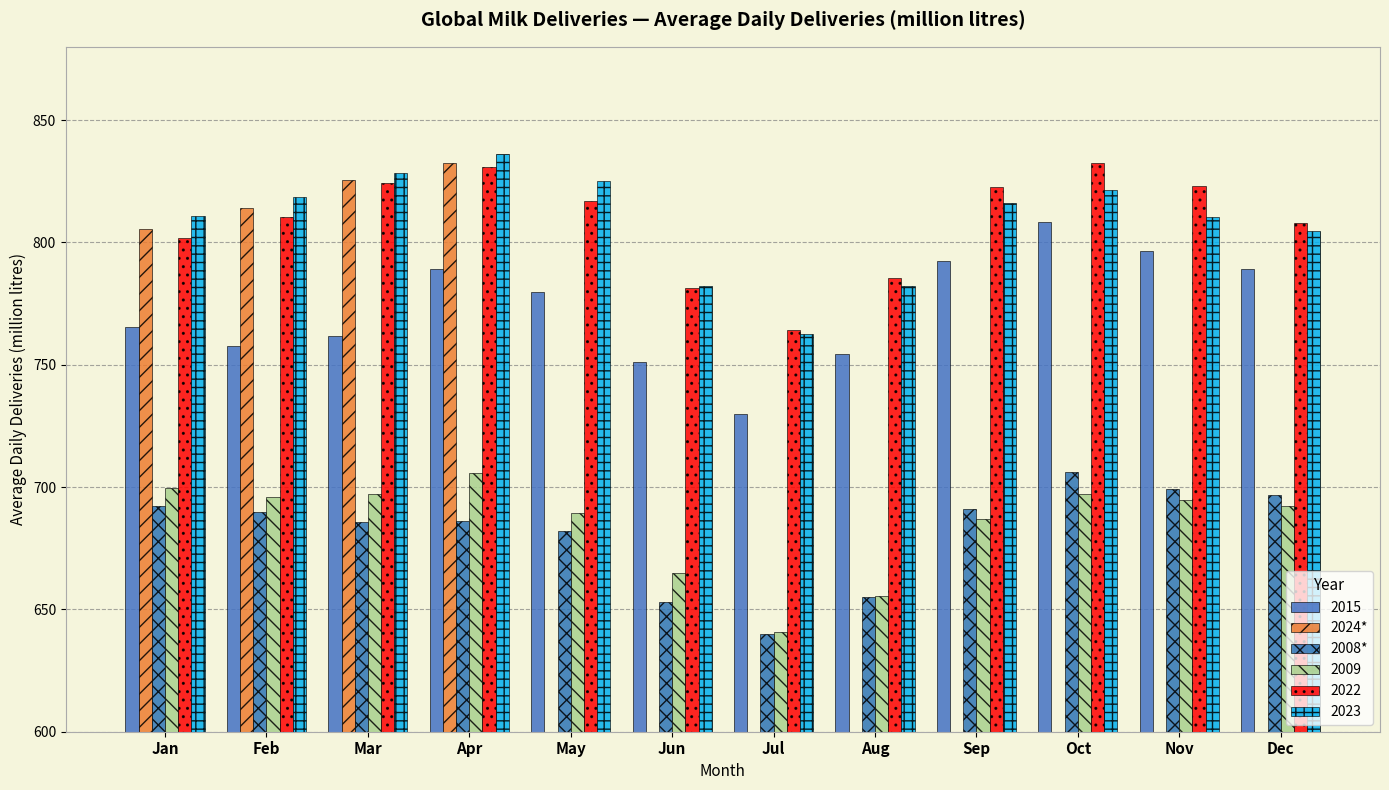

Which label corresponds to the smallest value in the chart?

Jul